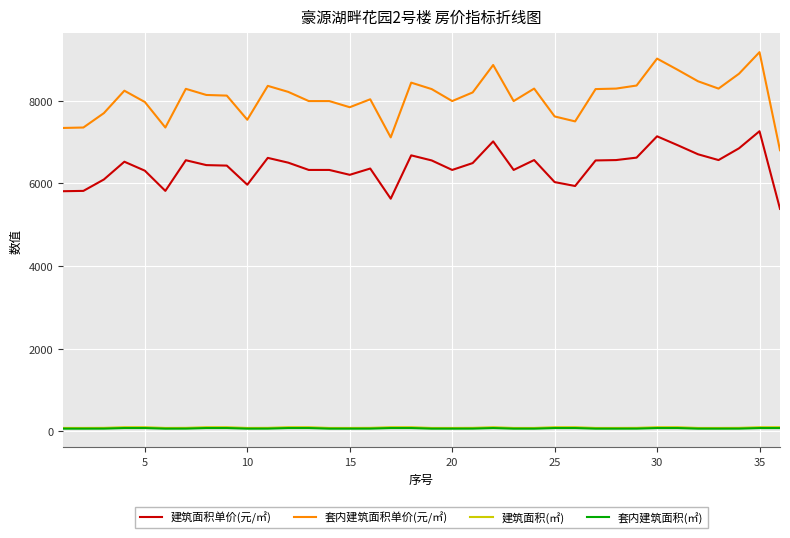

What is the difference between the maximum and minimum values in the 套内建筑面积(㎡) series?

14